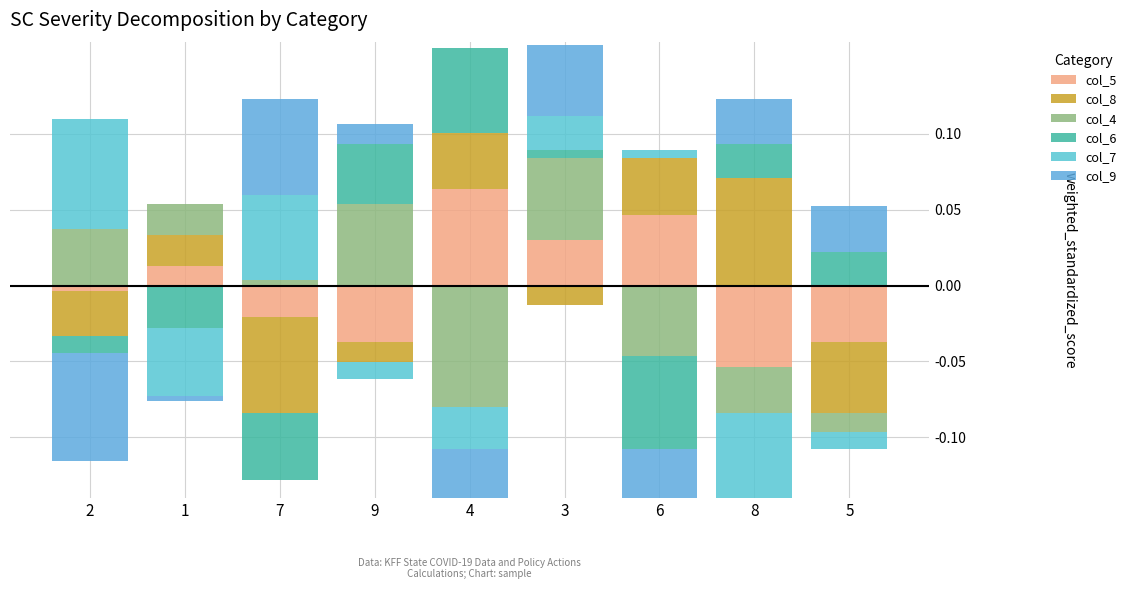

Is it true that col_4 equals 0.1 at 3?

True